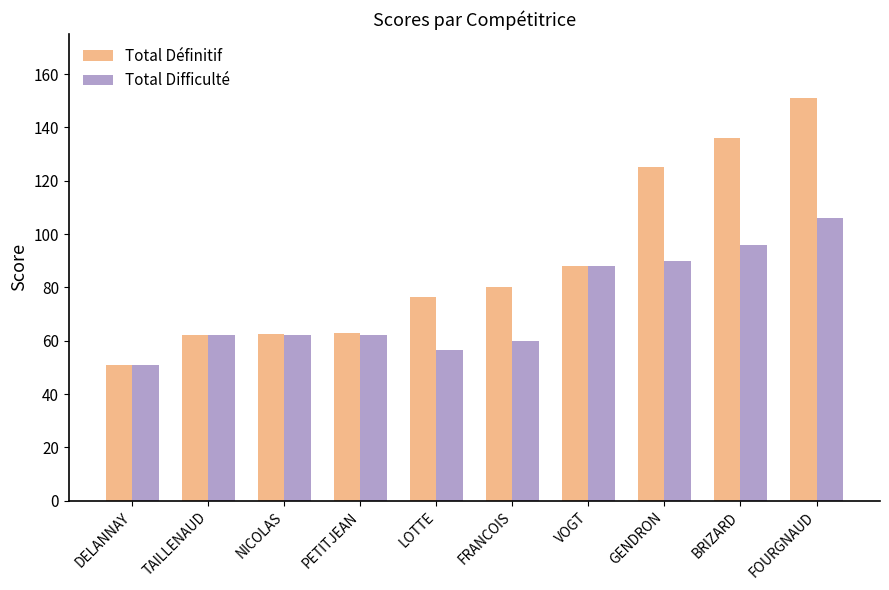

How many groups of bars are there?

10